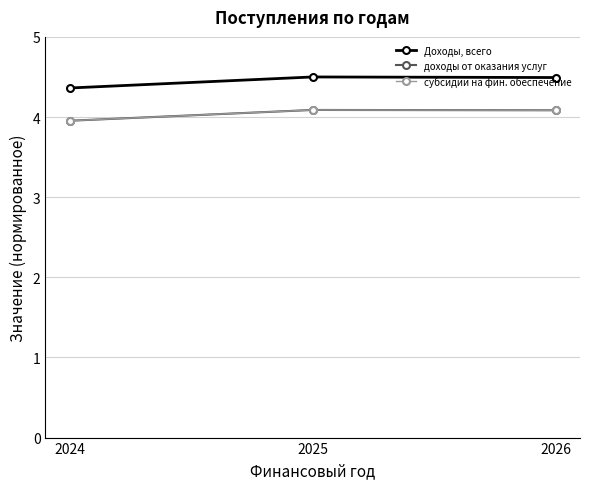

Is this an area chart (filled region under the line)?

No